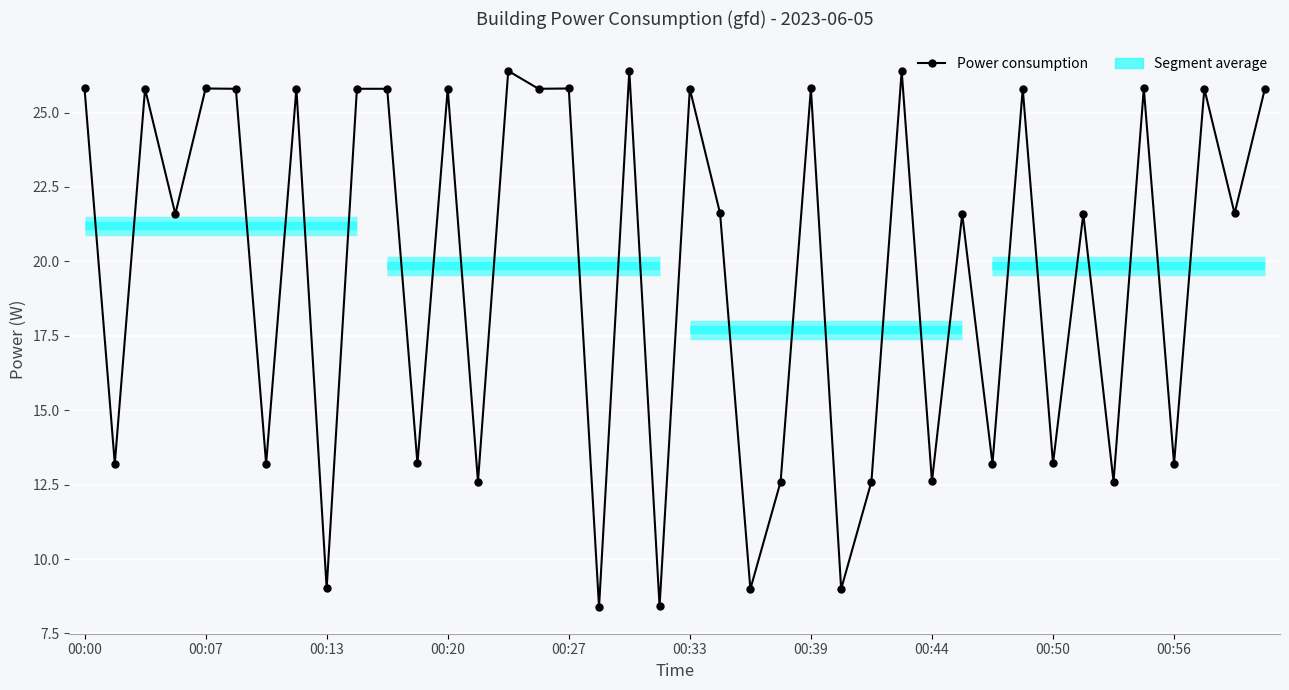

Reading left to right, extract all data points from this chart.

25.8	13.2	25.8	21.6	25.8	25.8	13.2	25.8	9.0	25.8	25.8	13.2	25.8	12.6	26.4	25.8	25.8	8.4	26.4	8.4	25.8	21.6	9.0	12.6	25.8	9.0	12.6	26.4	12.6	21.6	13.2	25.8	13.2	21.6	12.6	25.8	13.2	25.8	21.6	25.8